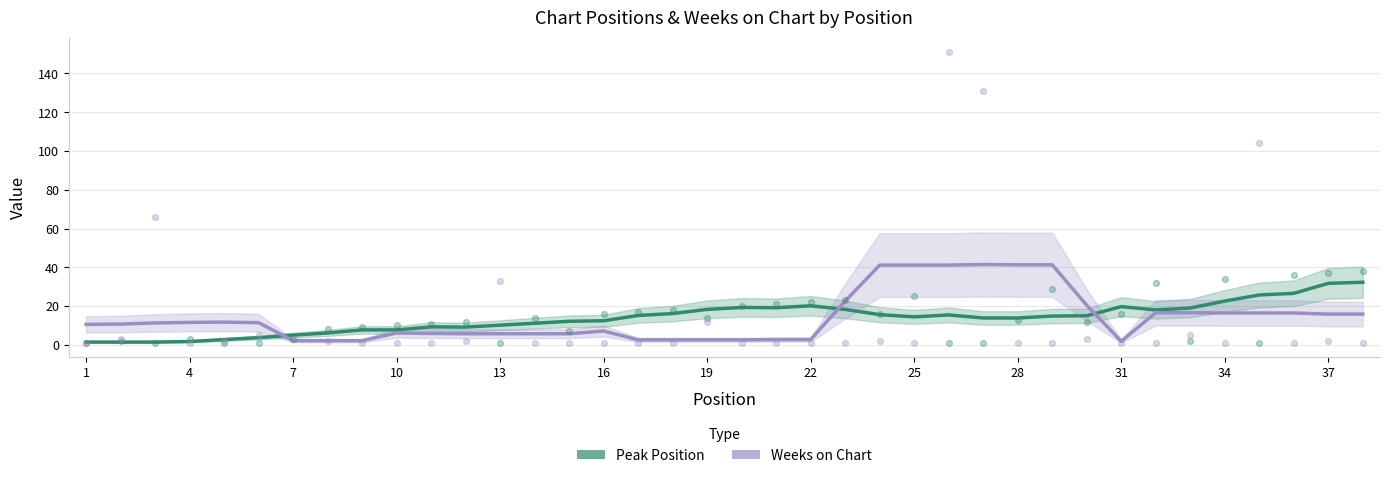

Is the value of Peak Position at 13 greater than the value of Weeks on Chart at 27?

No